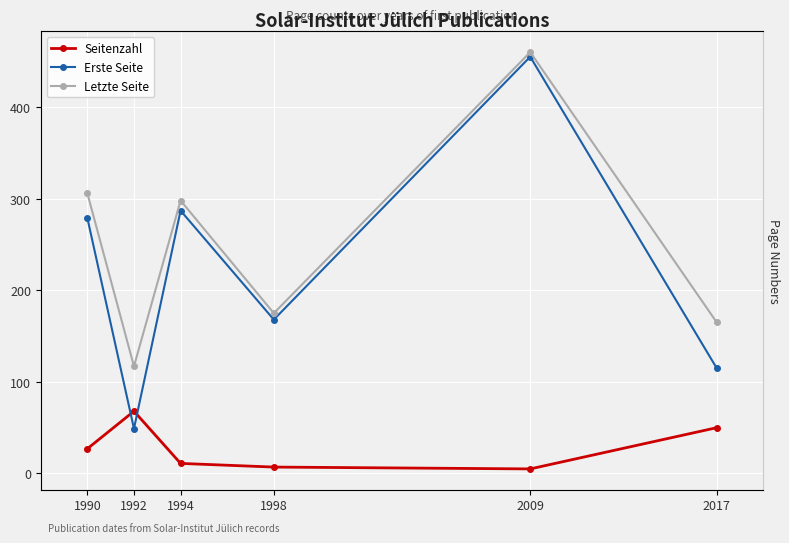

Which category has the lowest value in the Letzte Seite series?

1992